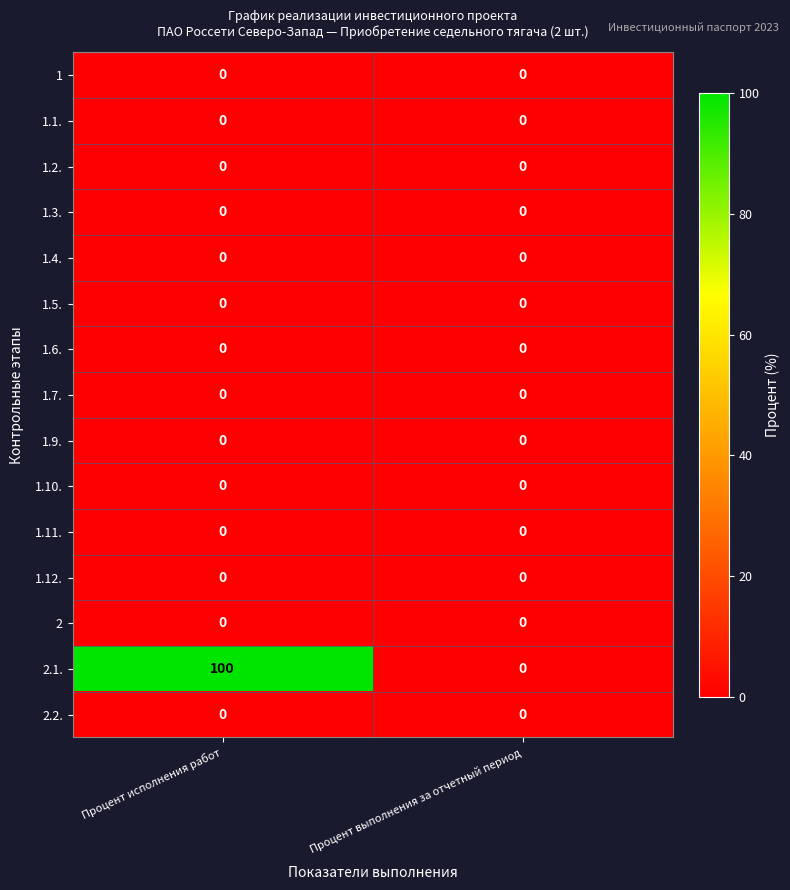

At which category does the chart reach its peak across all series?

Процент исполнения работ